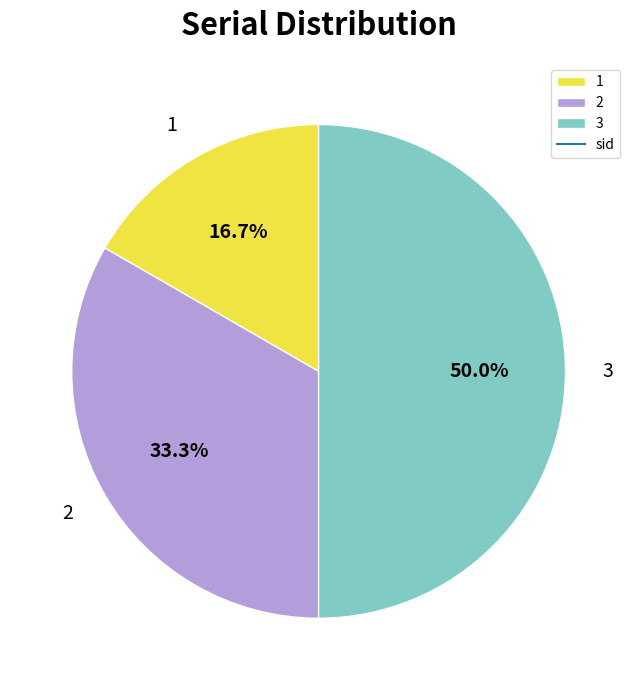

Does 1 account for over 50% of the chart?

No